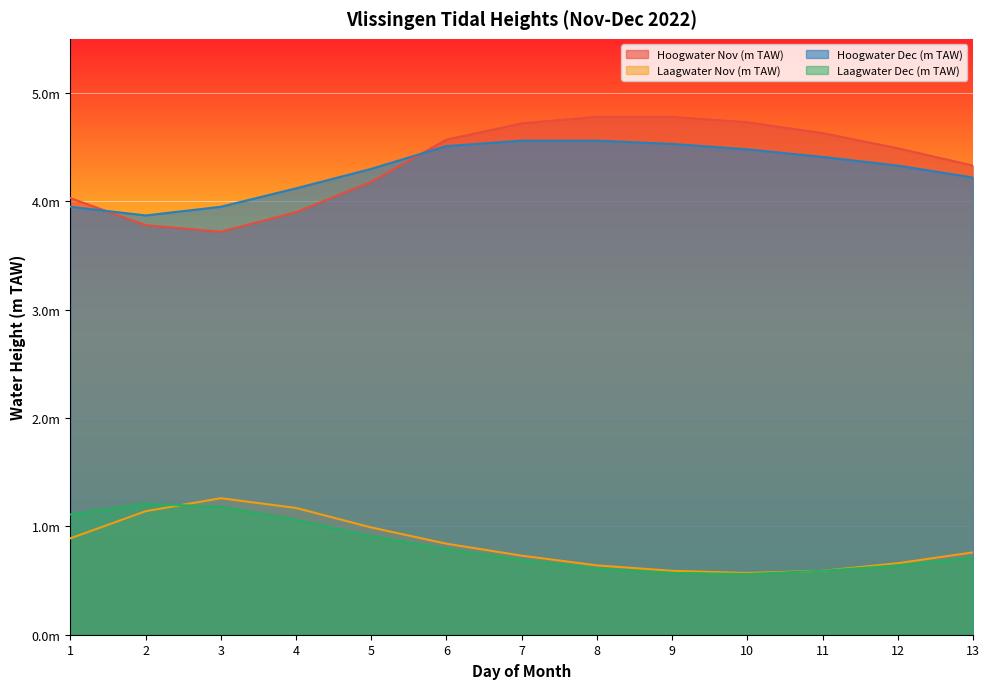

Is it true that Hoogwater Nov (m TAW) equals 2.1 at 12?

False